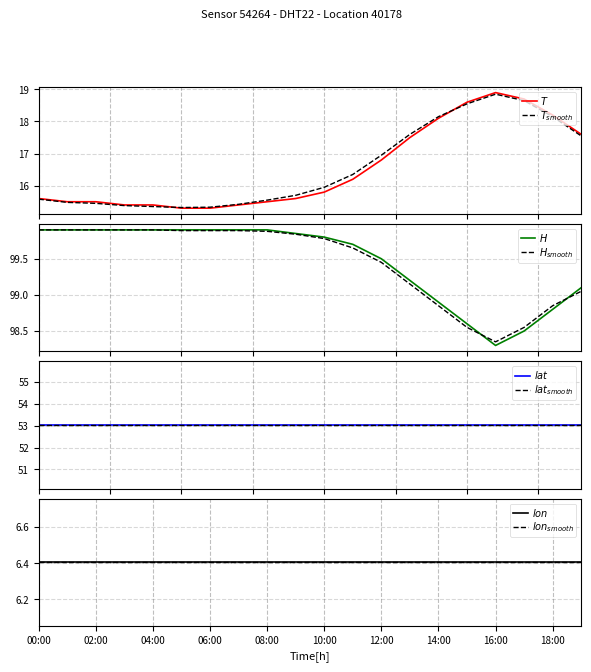

What is the sum of the temperature values at 19:00 and 00:00?

33.2